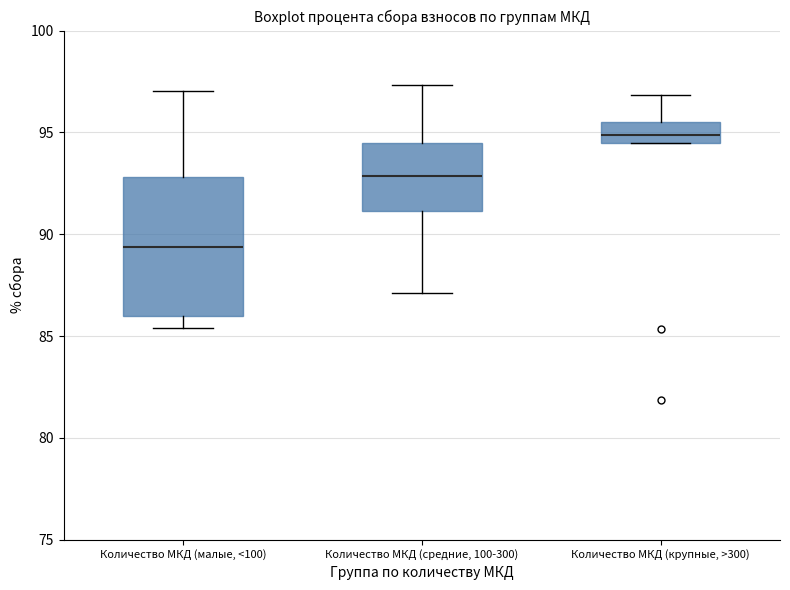

Comparing the boxes themselves (not the whiskers), which one is the tallest?

Количество МКД (малые, <100)